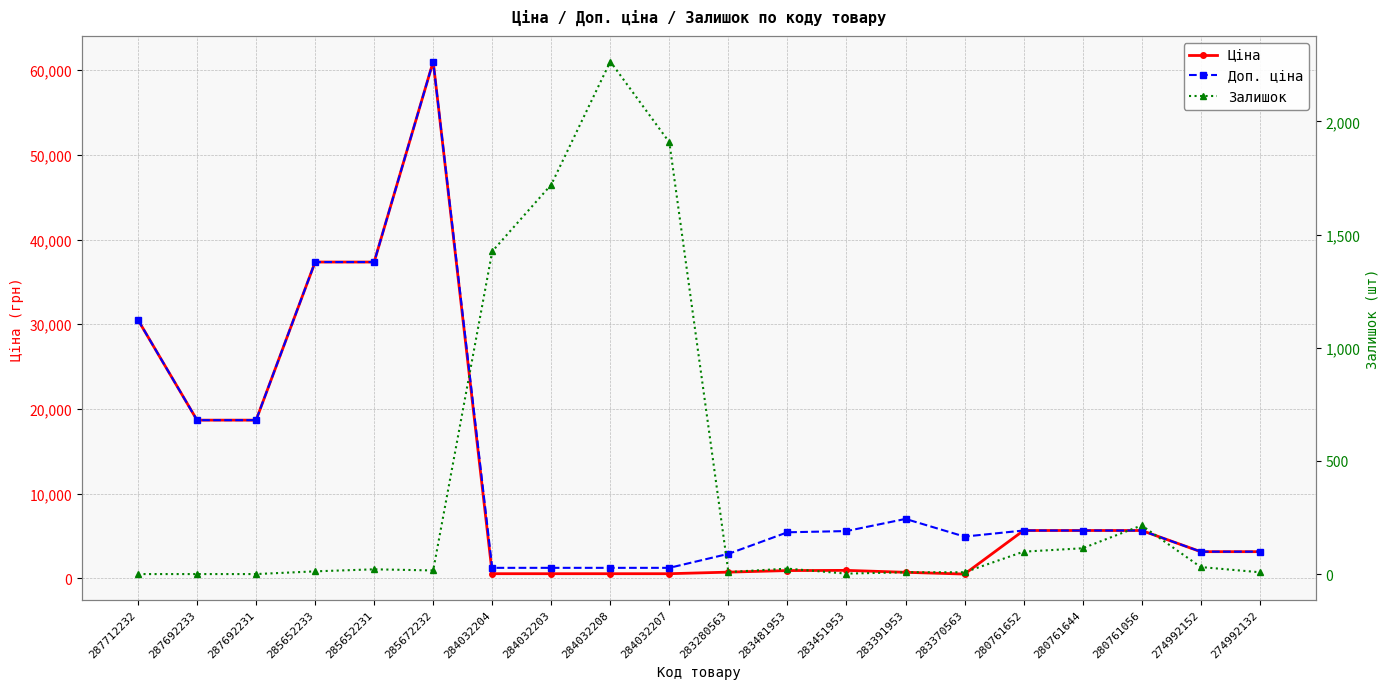

How many lines are shown in the chart?

3